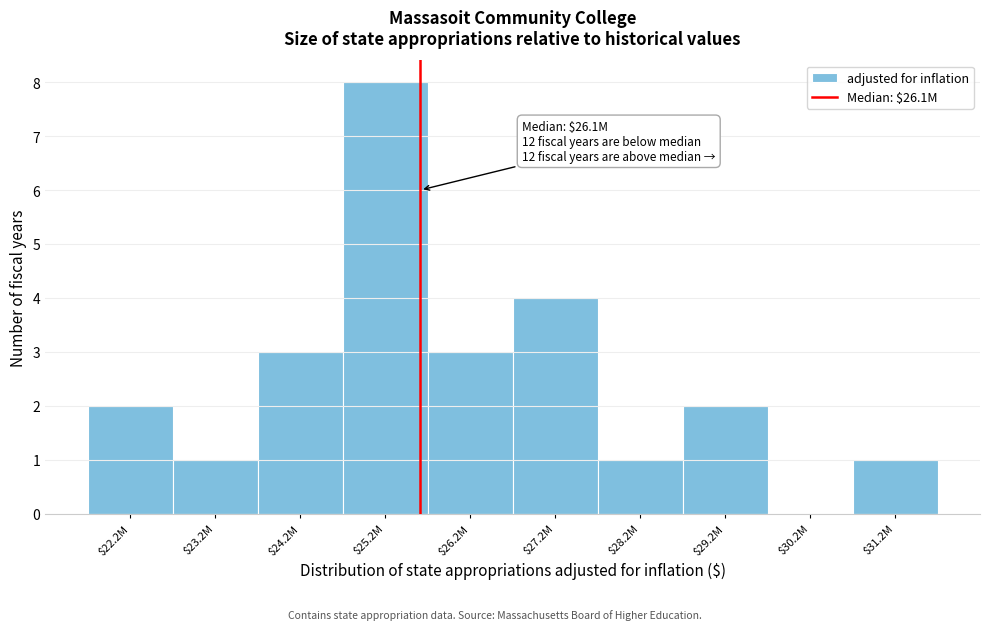

What is the sum of all values?

25